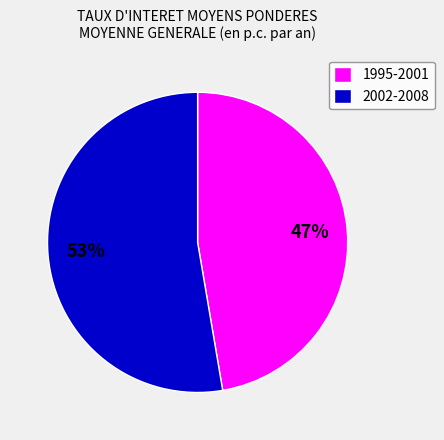

Is it true that 1995-2001 is 47% of the pie?

True